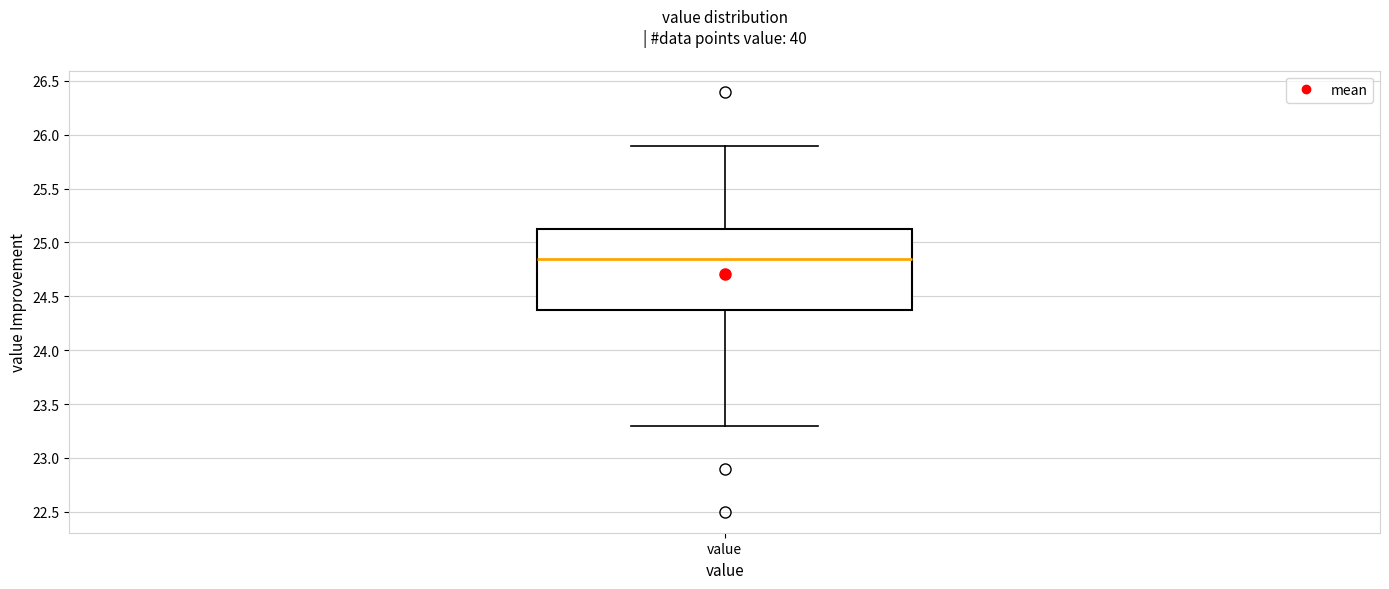

Transcribe this box plot: give where the median line is, the range the box spans, and where the two whiskers end, as read against the y-axis. The values are not printed on the chart, so give them approximately, as read against the axis.

median 24.85, box 24.40 to 25.15, whiskers 23.30 to 25.90